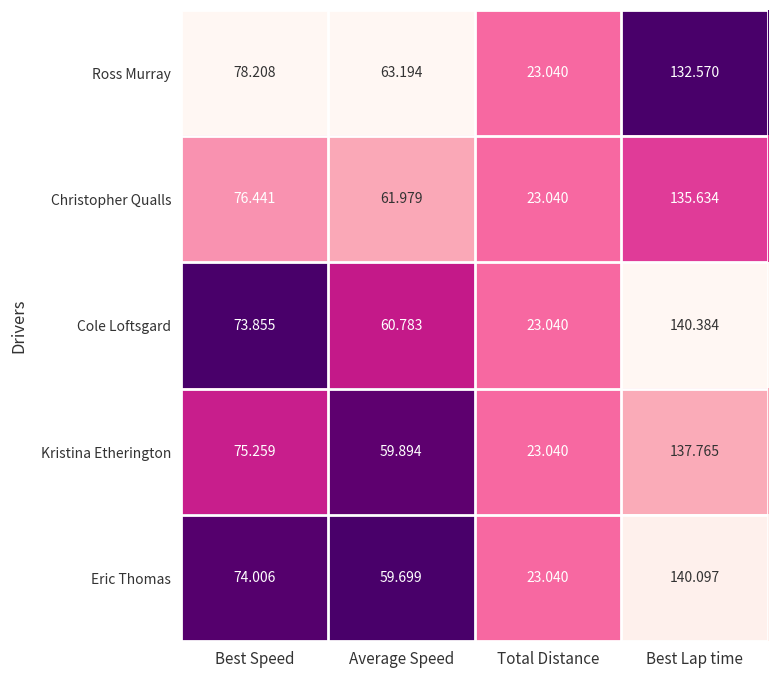

Where does the Eric Thomas series first go above 74?

Best Speed